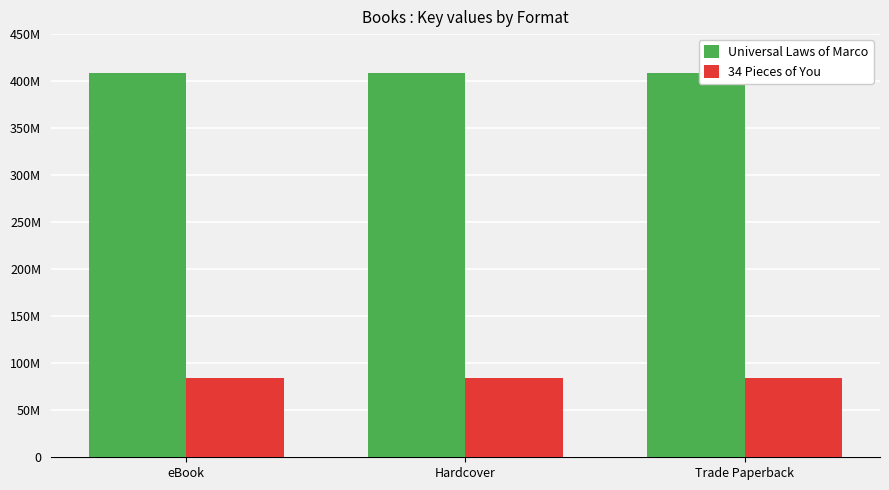

Which category has the highest value across all series?

eBook